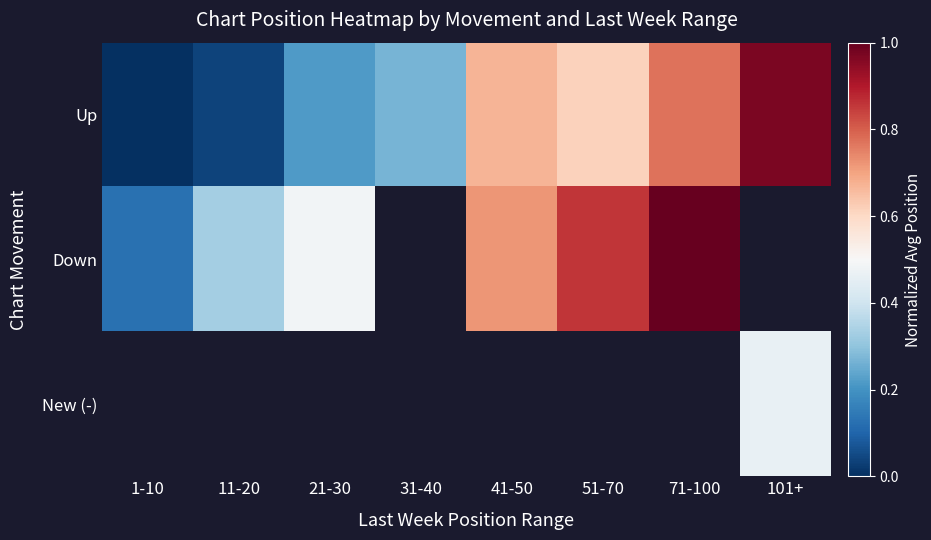

Which has a higher value, 51-70 or 31-40?

51-70